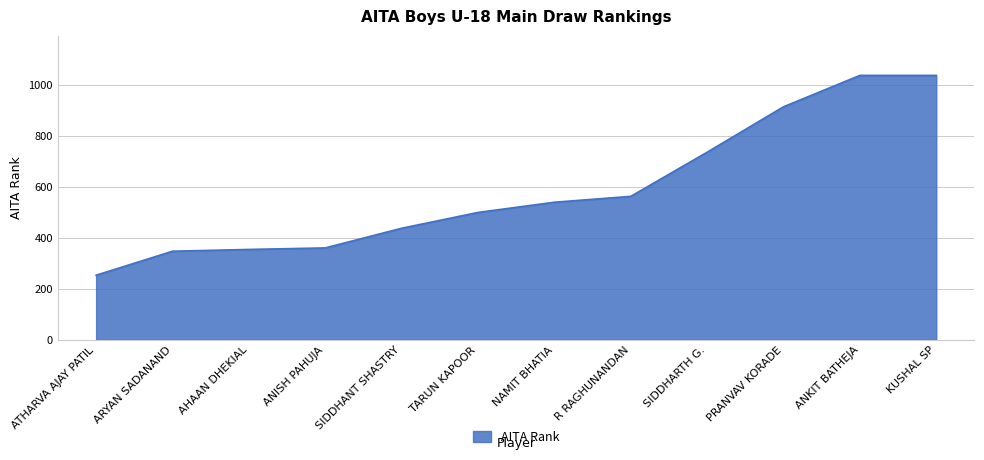

Approximately how many times larger is the value at TARUN KAPOOR compared to SIDDHANT SHASTRY?

1.1